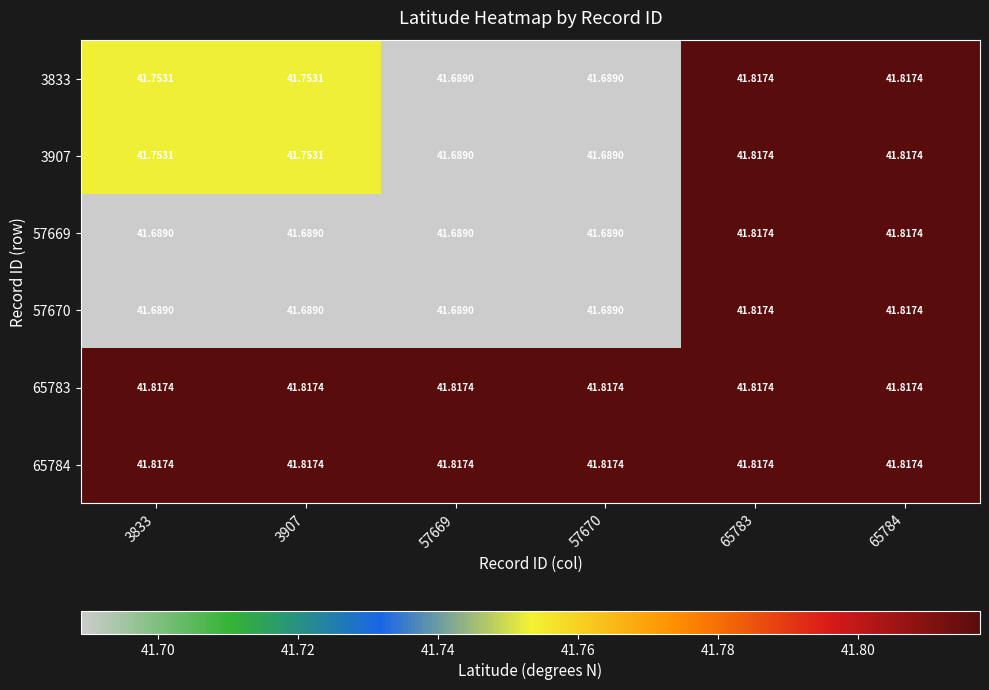

Is the value of 57669 at 57669 greater than the value of 3907 at 65784?

No